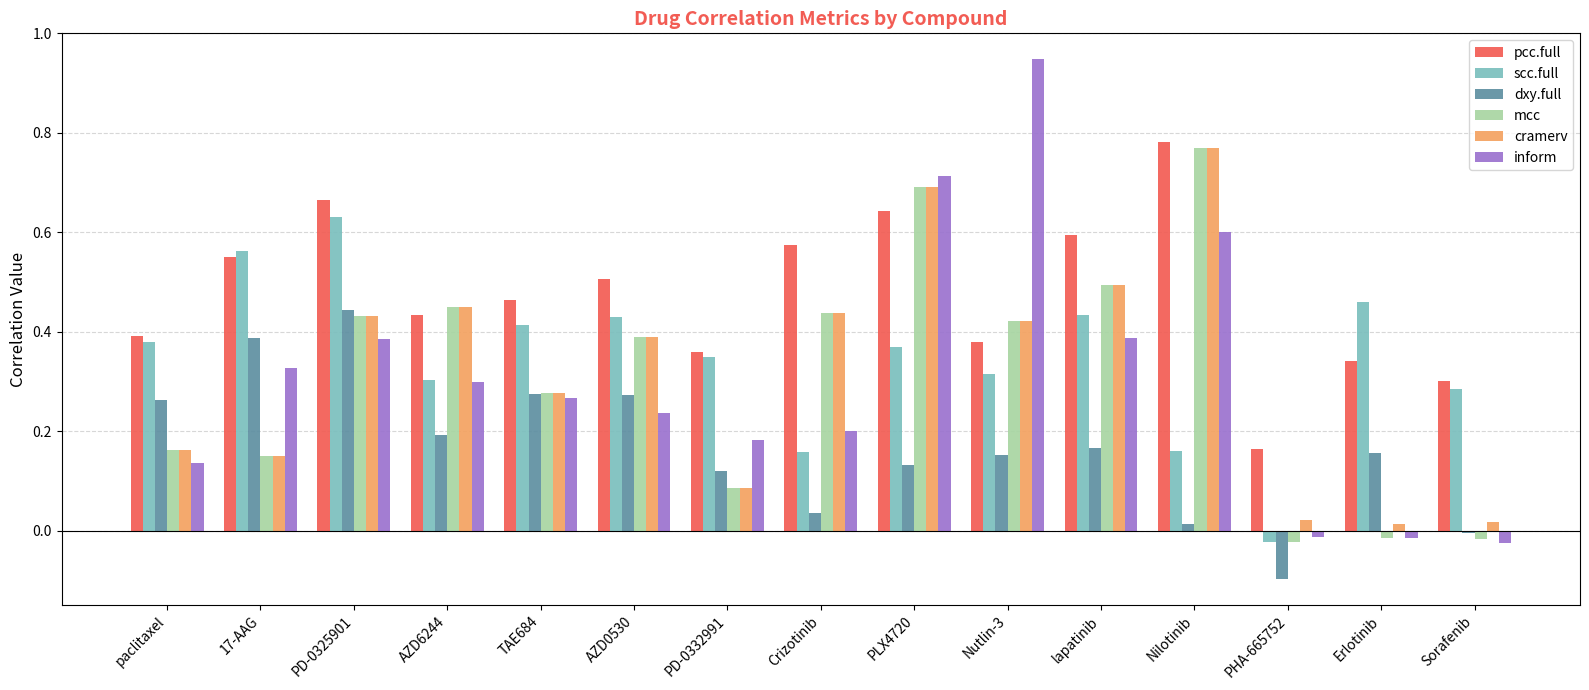

The value of mcc at paclitaxel is 0.2. True or false?

True